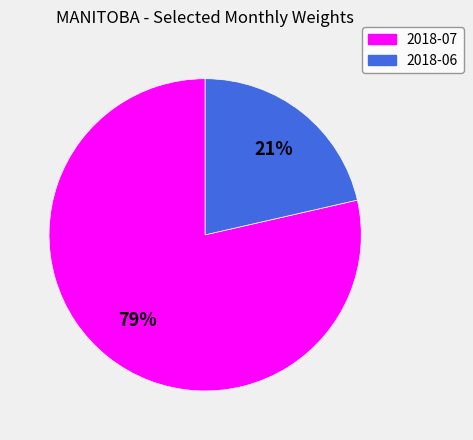

The 2018-07 slice represents 64% of the pie. True or false?

False